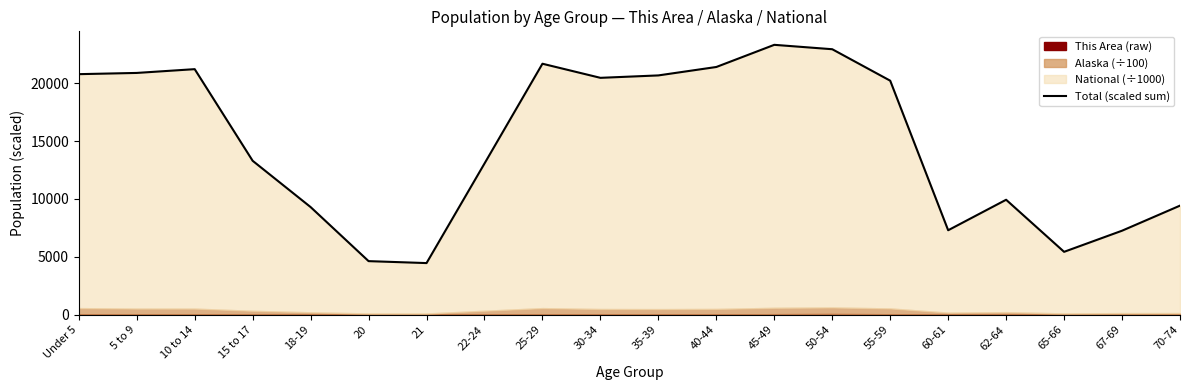

Which label corresponds to the smallest value in the chart?

21